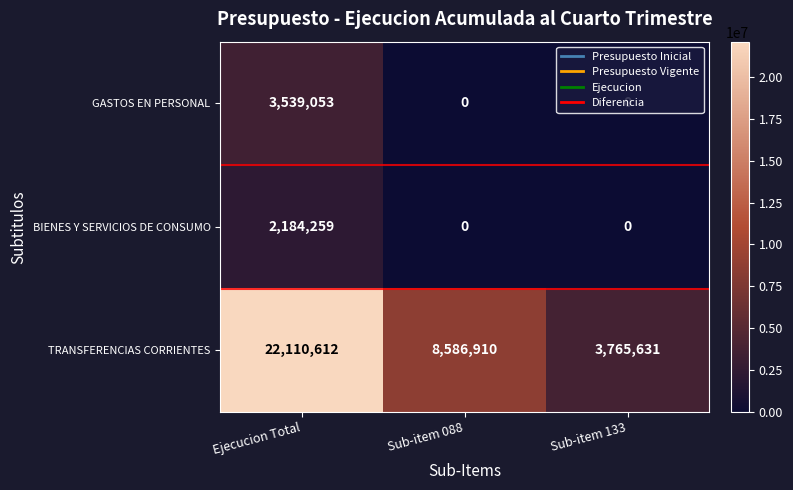

At which label does TRANSFERENCIAS CORRIENTES reach its minimum?

Sub-item 133